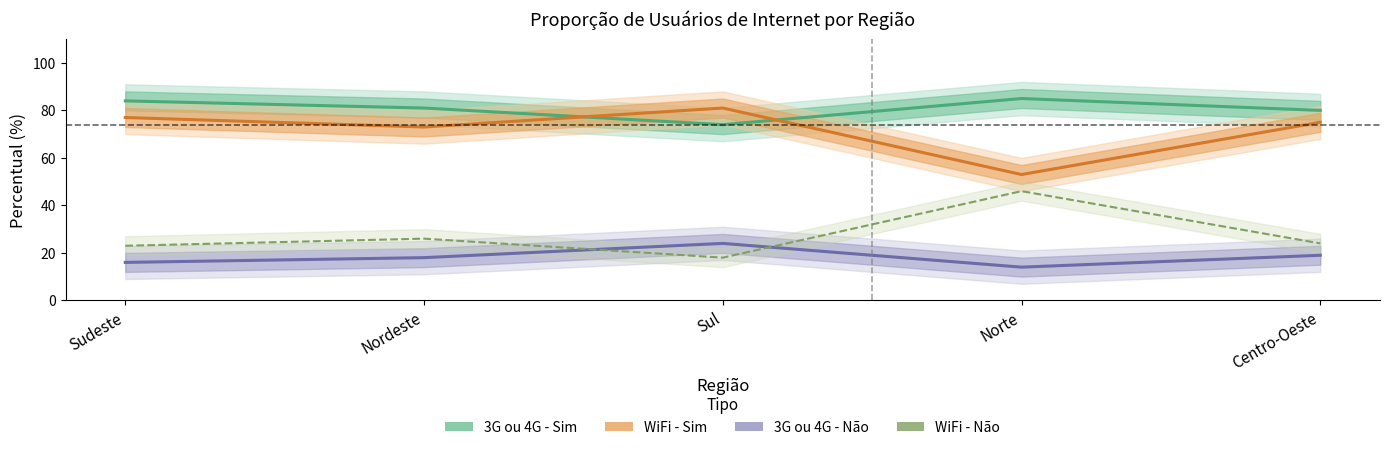

Reading left to right, extract all data points from this chart.

3G ou 4G - Sim: Sudeste=84	Nordeste=81	Sul=74	Norte=85	Centro-Oeste=80
WiFi - Sim: Sudeste=77	Nordeste=73	Sul=81	Norte=53	Centro-Oeste=75
3G ou 4G - Não: Sudeste=16	Nordeste=18	Sul=24	Norte=14	Centro-Oeste=19
WiFi - Não: Sudeste=23	Nordeste=26	Sul=18	Norte=46	Centro-Oeste=24